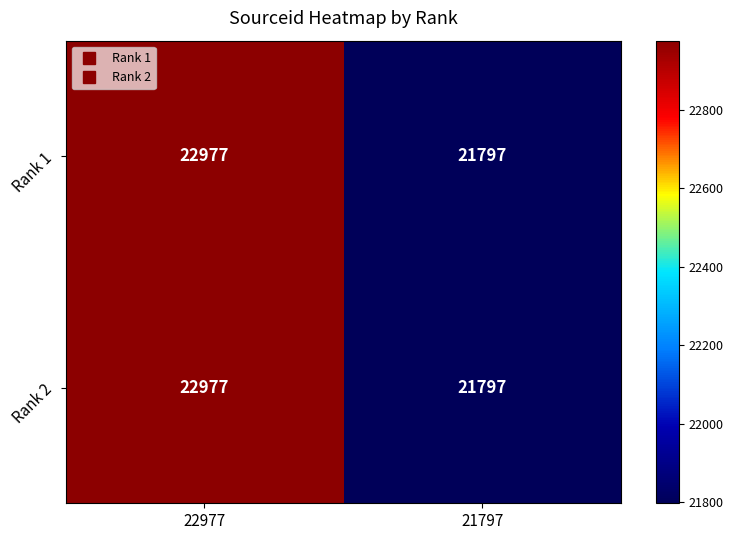

What is the average value of the Rank 2 series?

22387